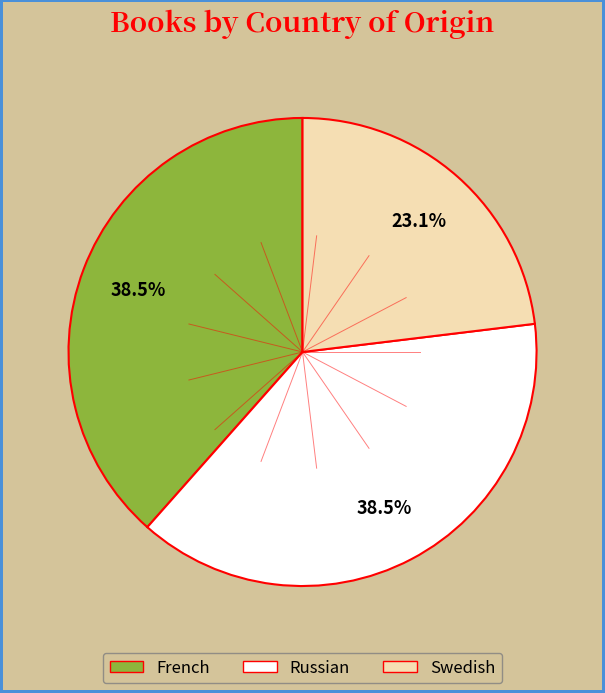

What is the smallest slice in the pie chart?

Swedish